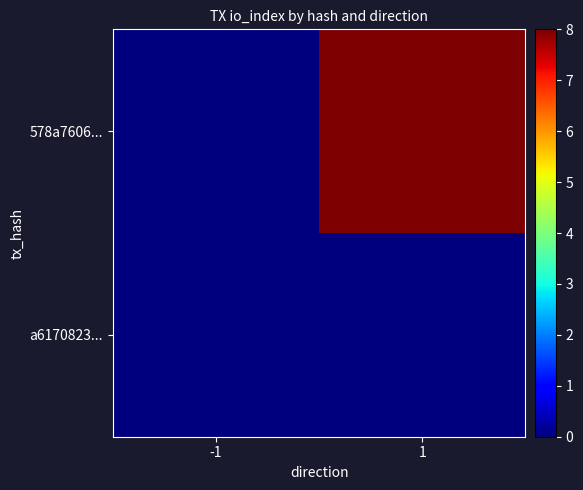

Reading left to right, transcribe all the data shown in this chart.

578a7606...: -1=0	1=8
a6170823...: -1=0	1=0